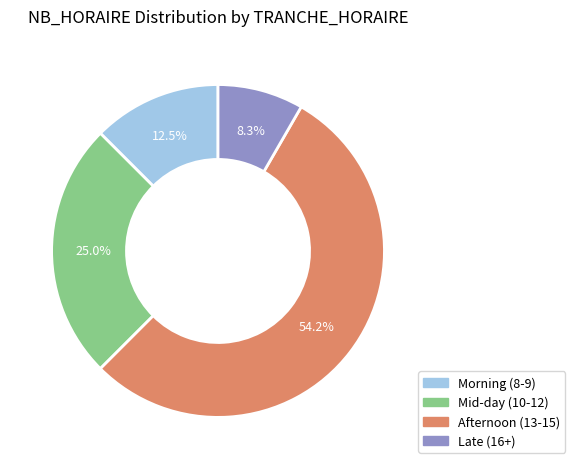

Does any single category account for the majority?

Yes